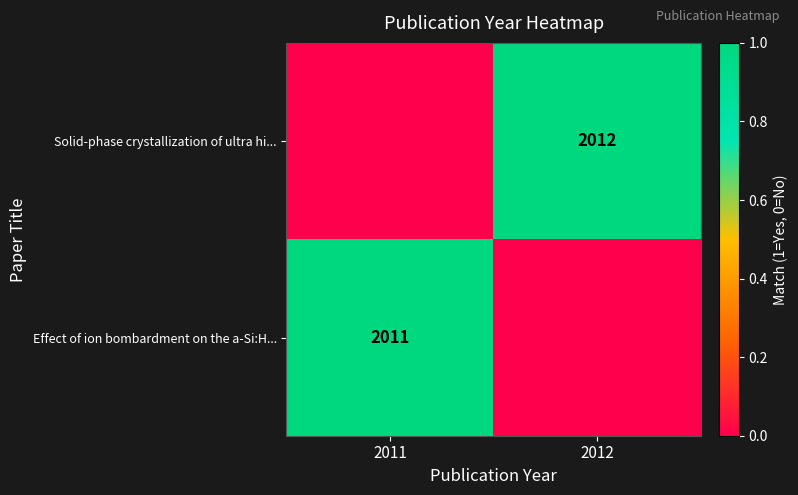

At how many categories does at least one series exceed 0?

2